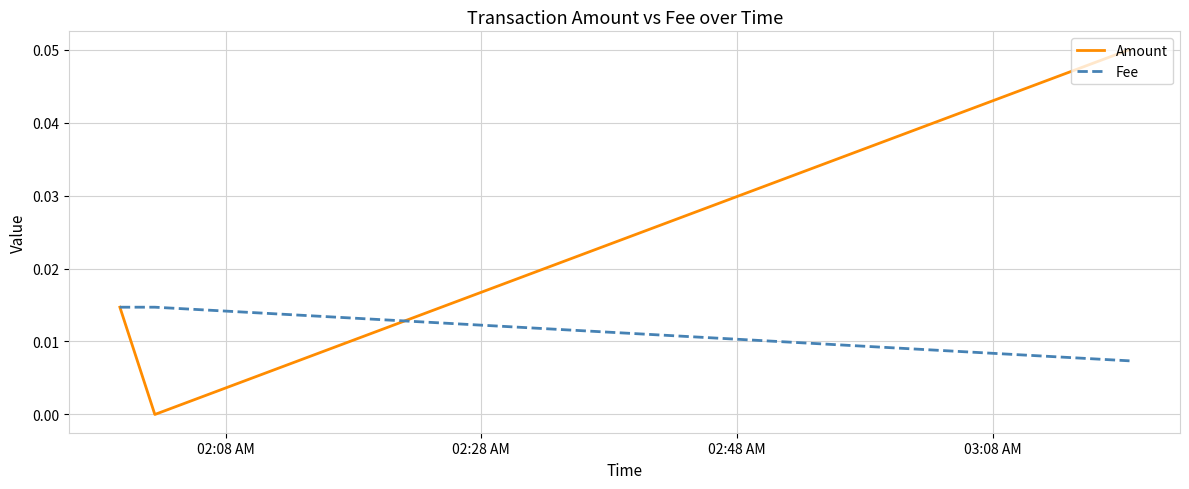

Rank the series by their average value, from highest to lowest.

Amount, Fee